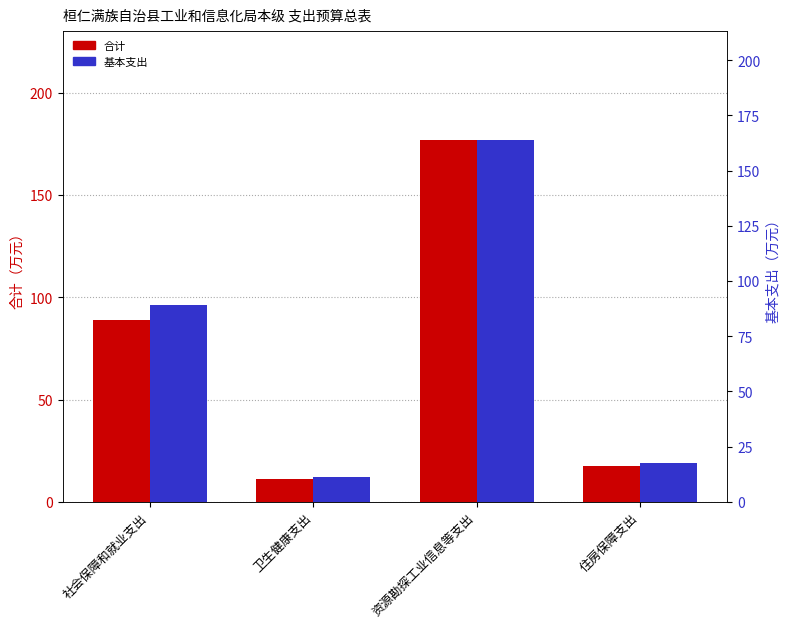

What is the label of the 1st bar from the right?

住房保障支出